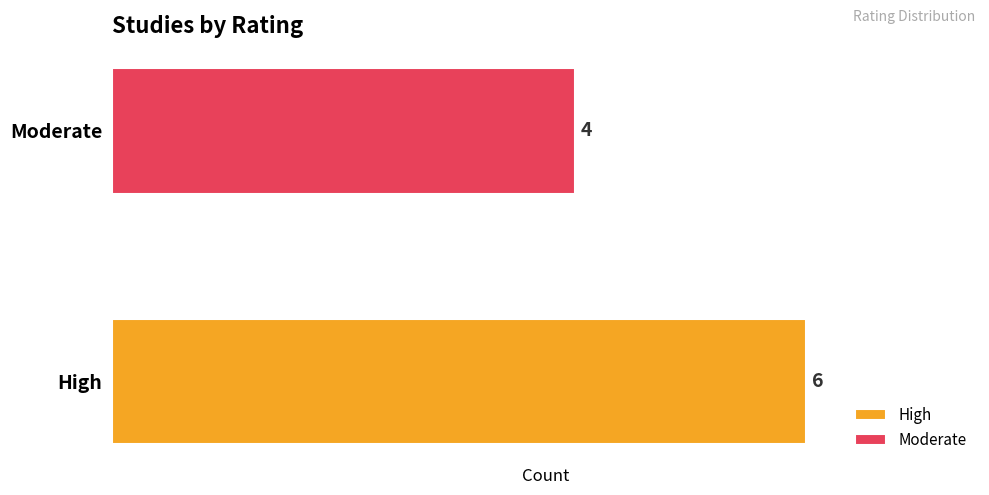

What is the maximum value shown in the chart?

6